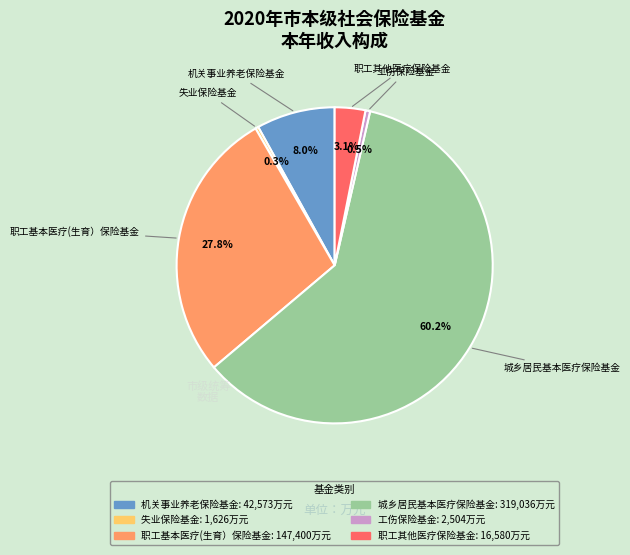

To the nearest percent, what is the average slice percentage?

17%